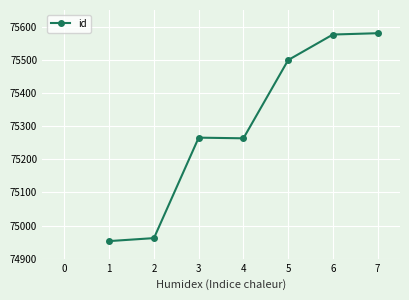

What is the smallest value displayed?

74953